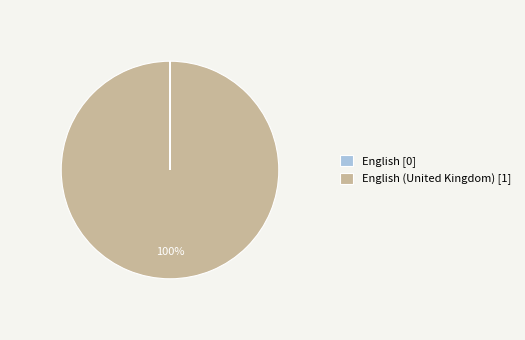

Which category accounts for the majority?

English (United Kingdom) [1]